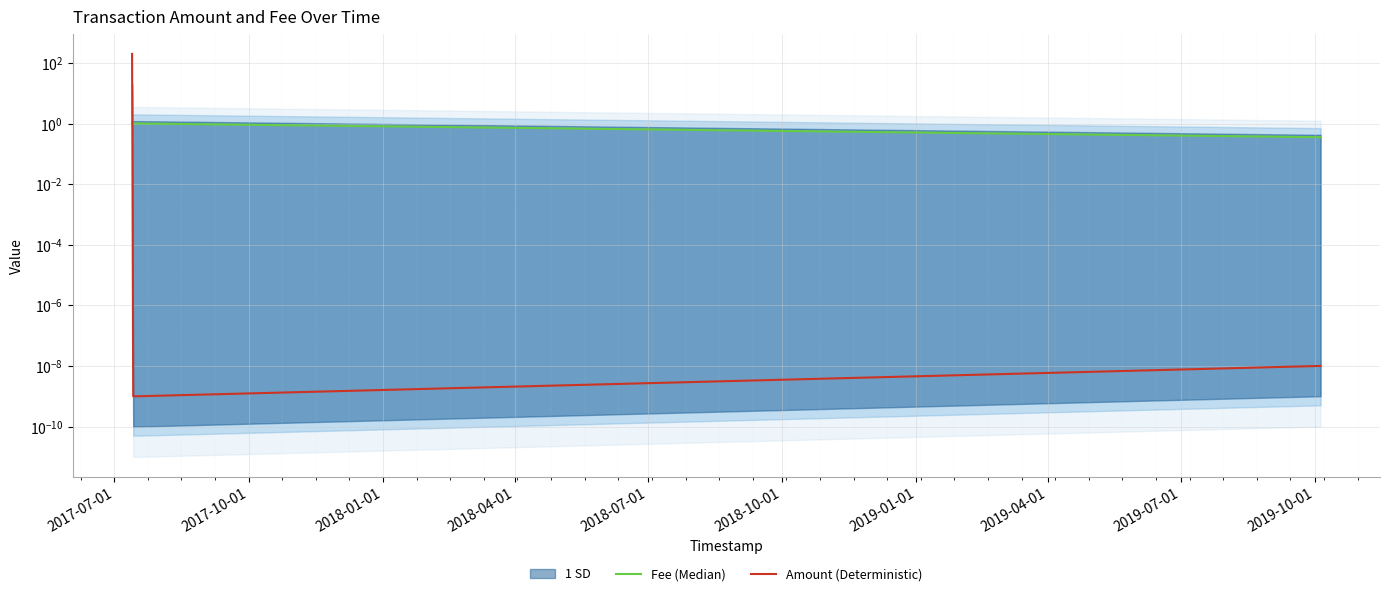

Which series has the largest total across all categories?

Amount (Deterministic)